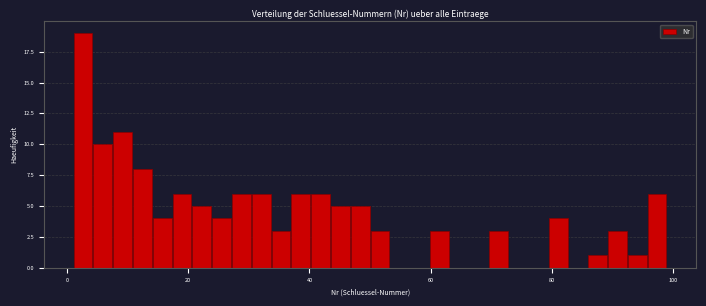

Around what value on the x-axis is the tallest bar? Give the approximate position of its centre, as read against the axis.

2